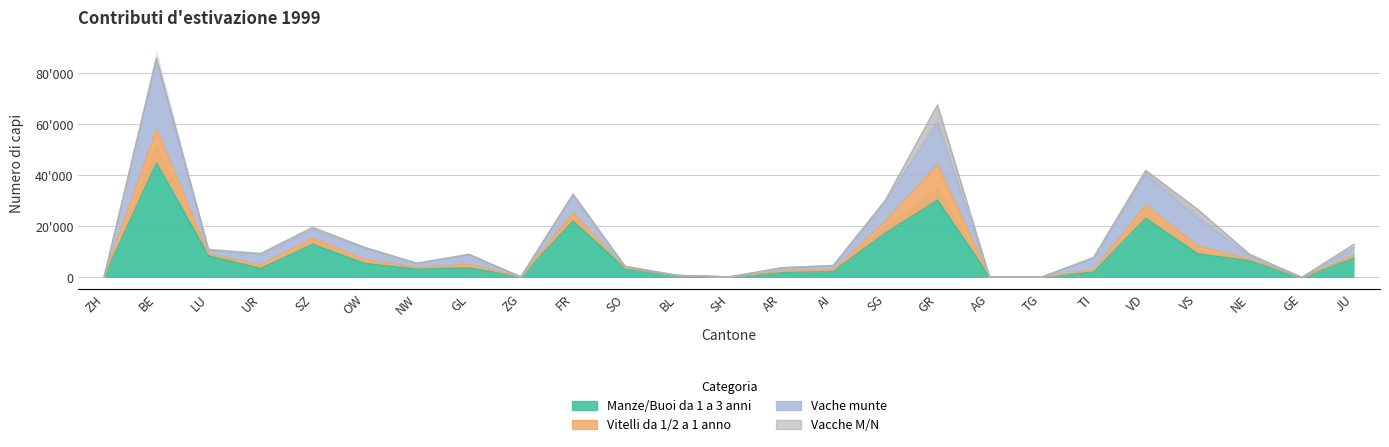

At which category does Vitelli da 1/2 a 1 anno reach its first local peak?

BE